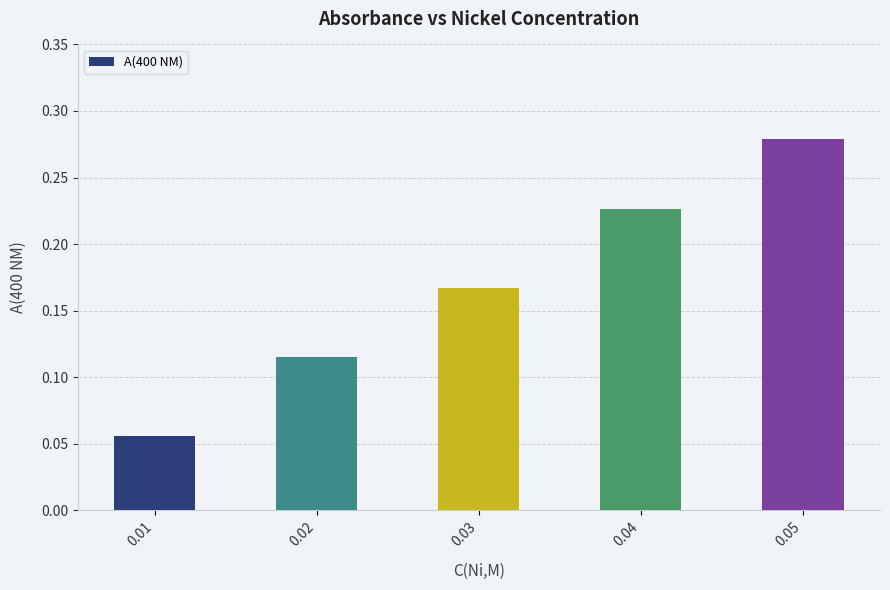

Which label corresponds to the largest value in the chart?

0.05